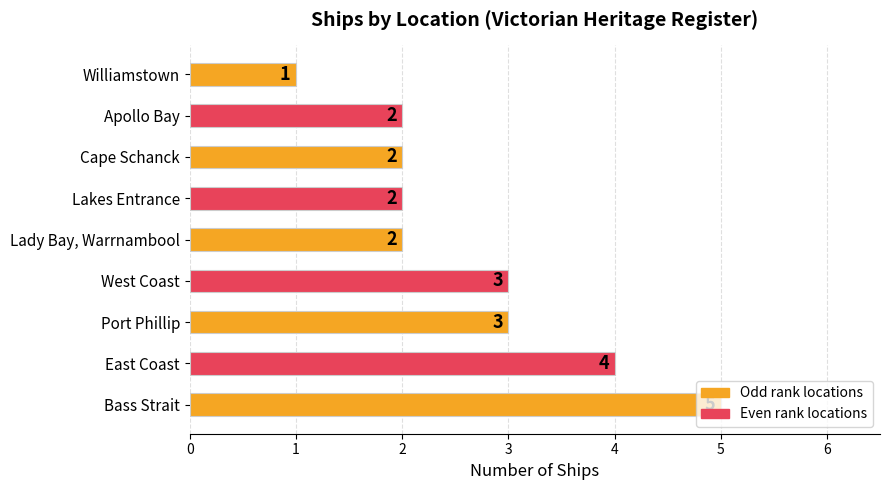

Which category has the highest value across all series?

Bass Strait